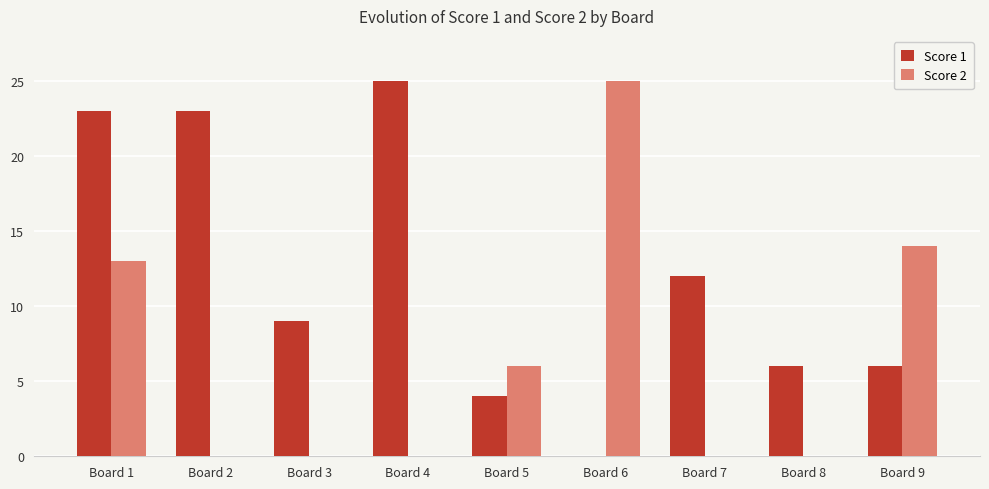

Which series has the largest total across all categories?

Score 1